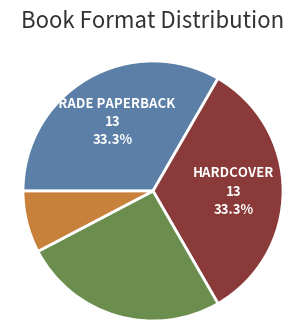

Does any single category account for the majority?

No